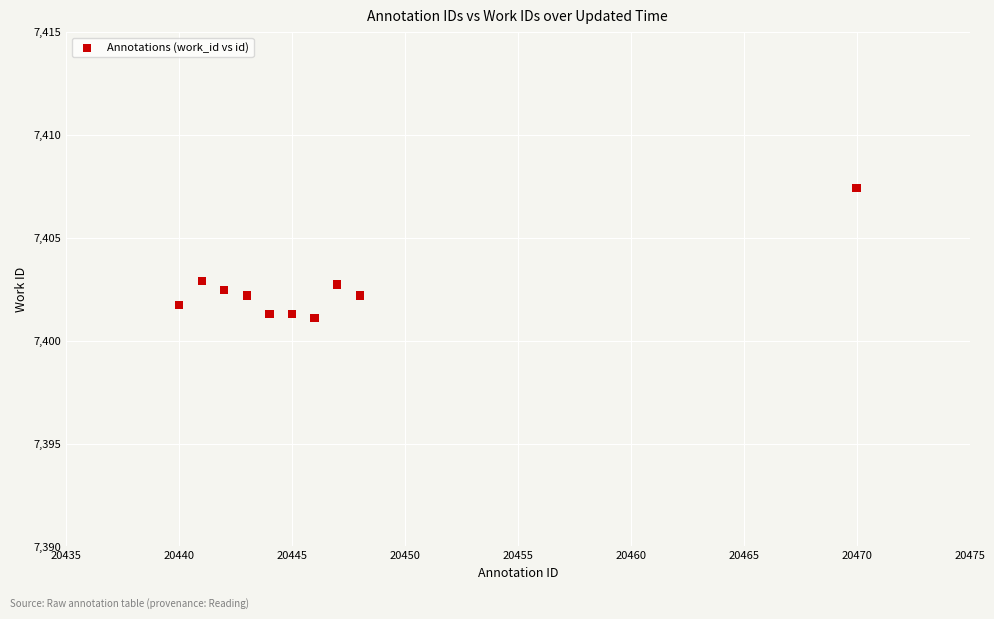

What is the average X value?

20446.6